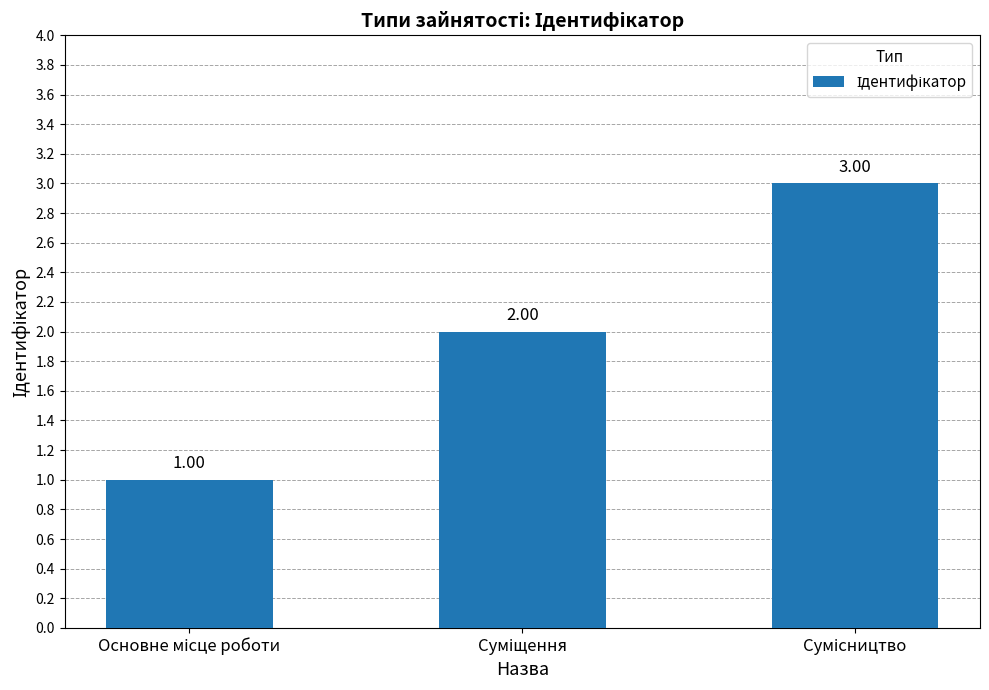

Approximately how many times larger is the value at Основне місце роботи compared to Суміщення?

0.5